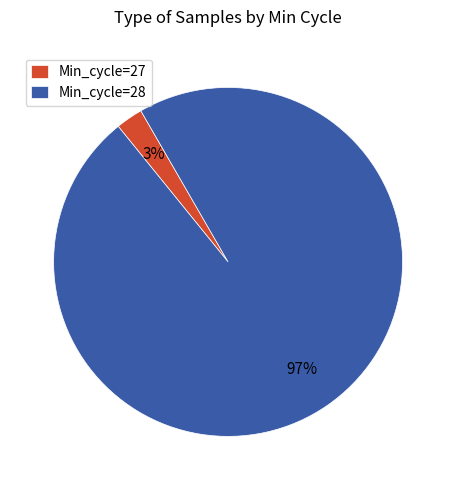

Which category accounts for the majority?

Min_cycle=28